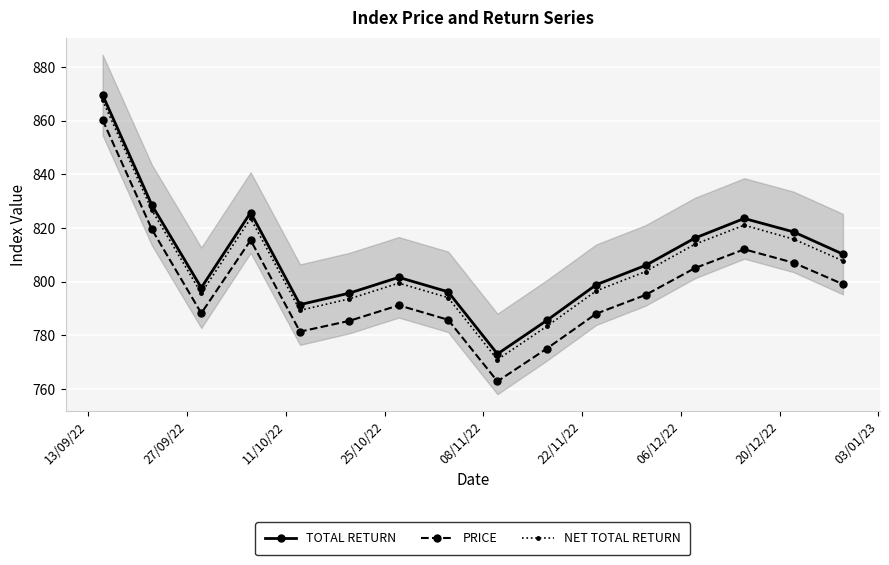

What is the maximum value for NET TOTAL RETURN?

867.6